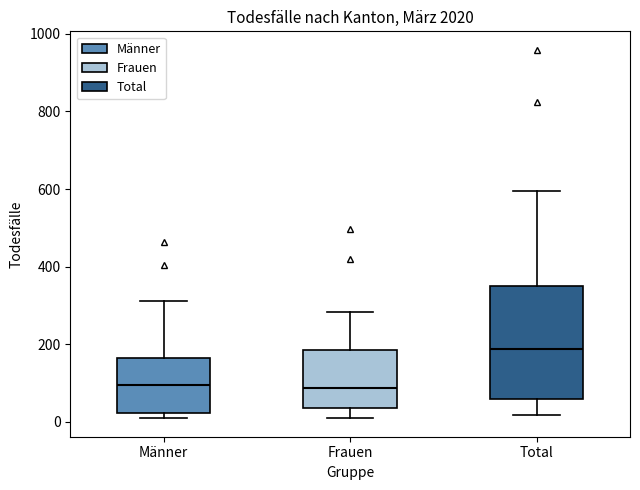

Reading left to right, read every box against the y-axis: the position of its median line, the range the box covers, and the ends of its whiskers. The values are not printed on the chart, so give them approximately, as read against the axis.

Männer: median 100, box 20 to 160, whiskers 0 to 320
Frauen: median 80, box 40 to 180, whiskers 0 to 280
Total: median 180, box 60 to 340, whiskers 20 to 600